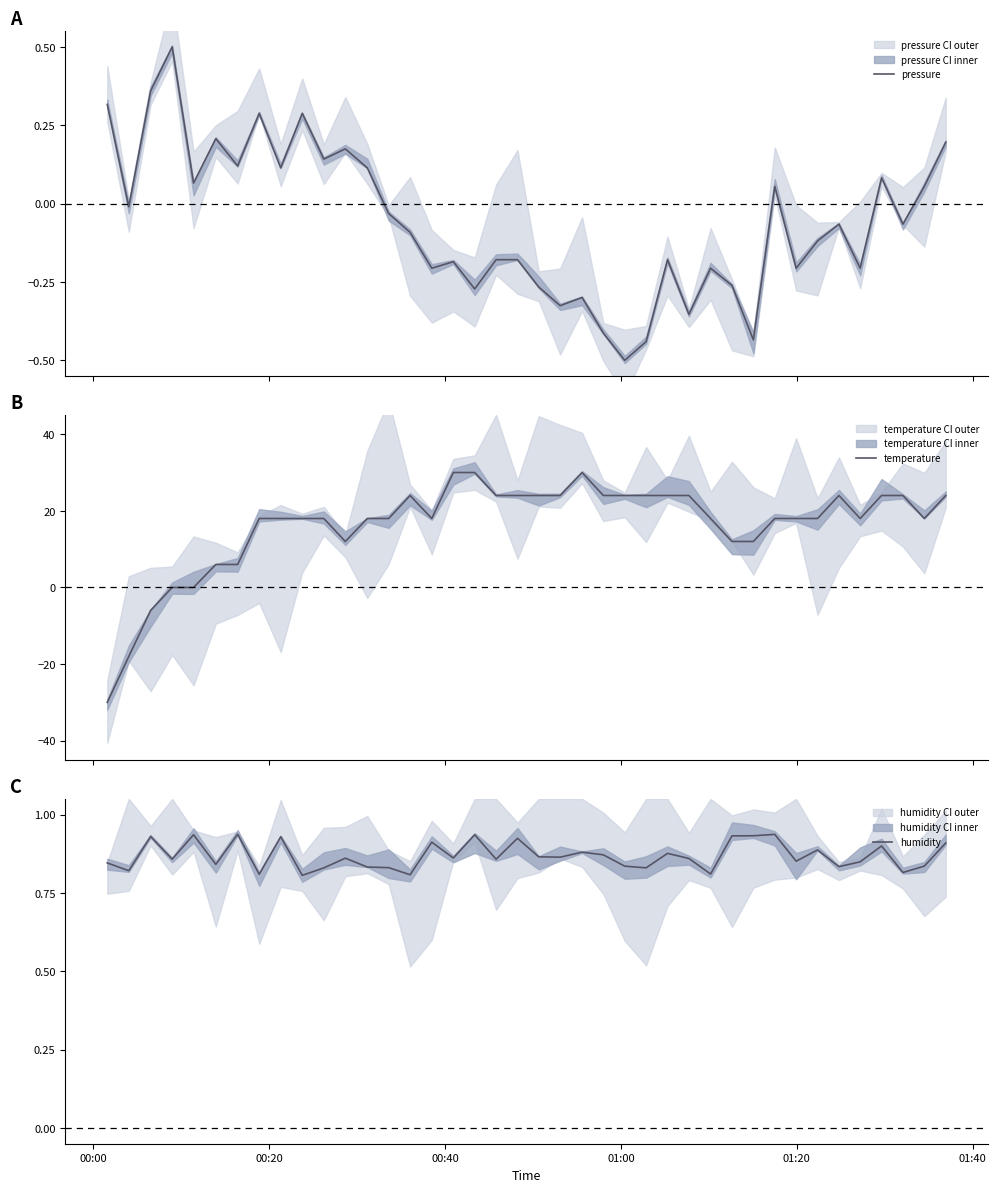

True or false: humidity and pressure intersect in this chart.

False